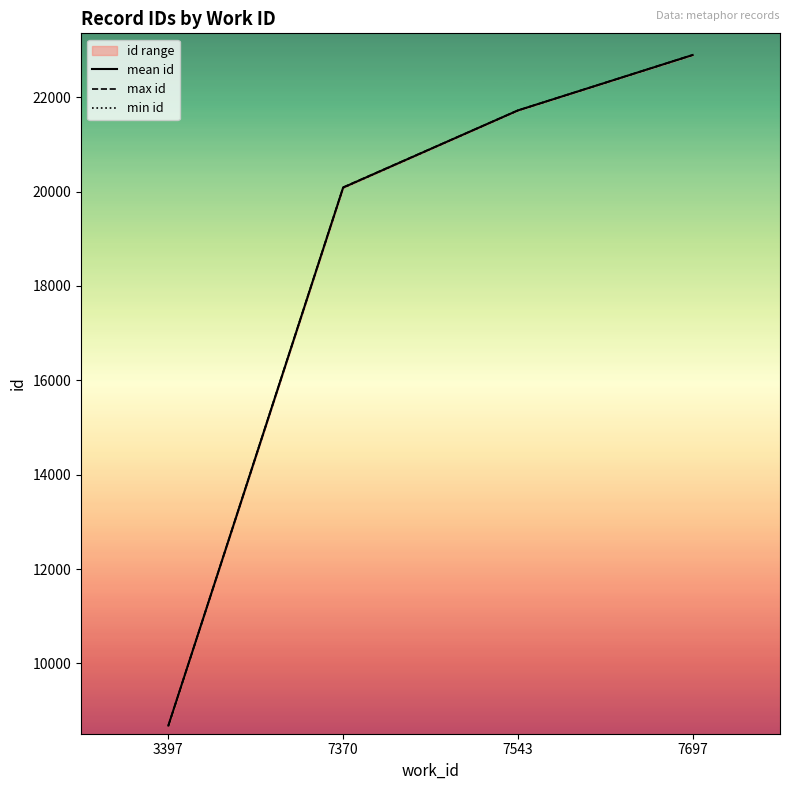

Does the chart display data point markers on the line(s)?

No